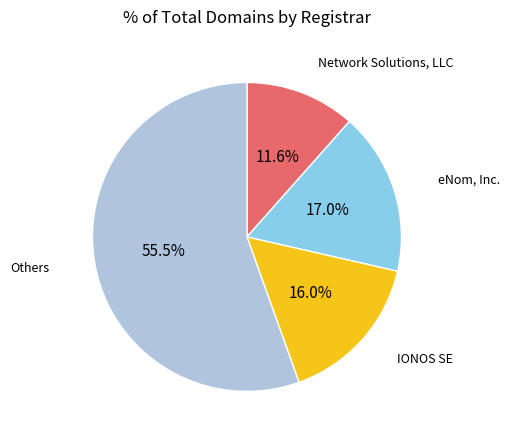

Does any single category account for the majority?

Yes